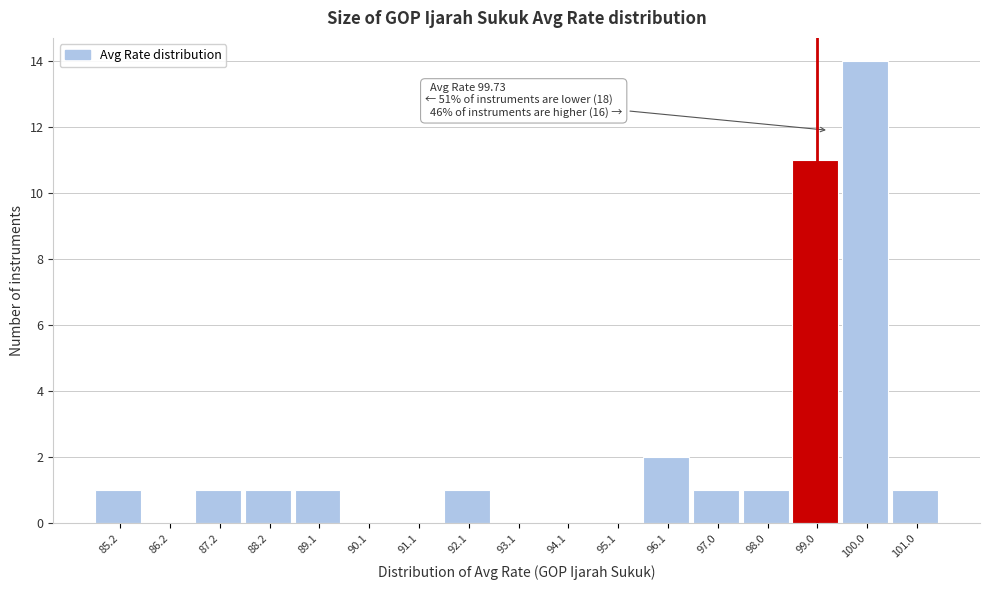

Reading right to left, transcribe all the data shown in this chart.

101.0=1	100.0=14	99.0=11	98.0=1	97.0=1	96.1=2	95.1=0	94.1=0	93.1=0	92.1=1	91.1=0	90.1=0	89.1=1	88.2=1	87.2=1	86.2=0	85.2=1